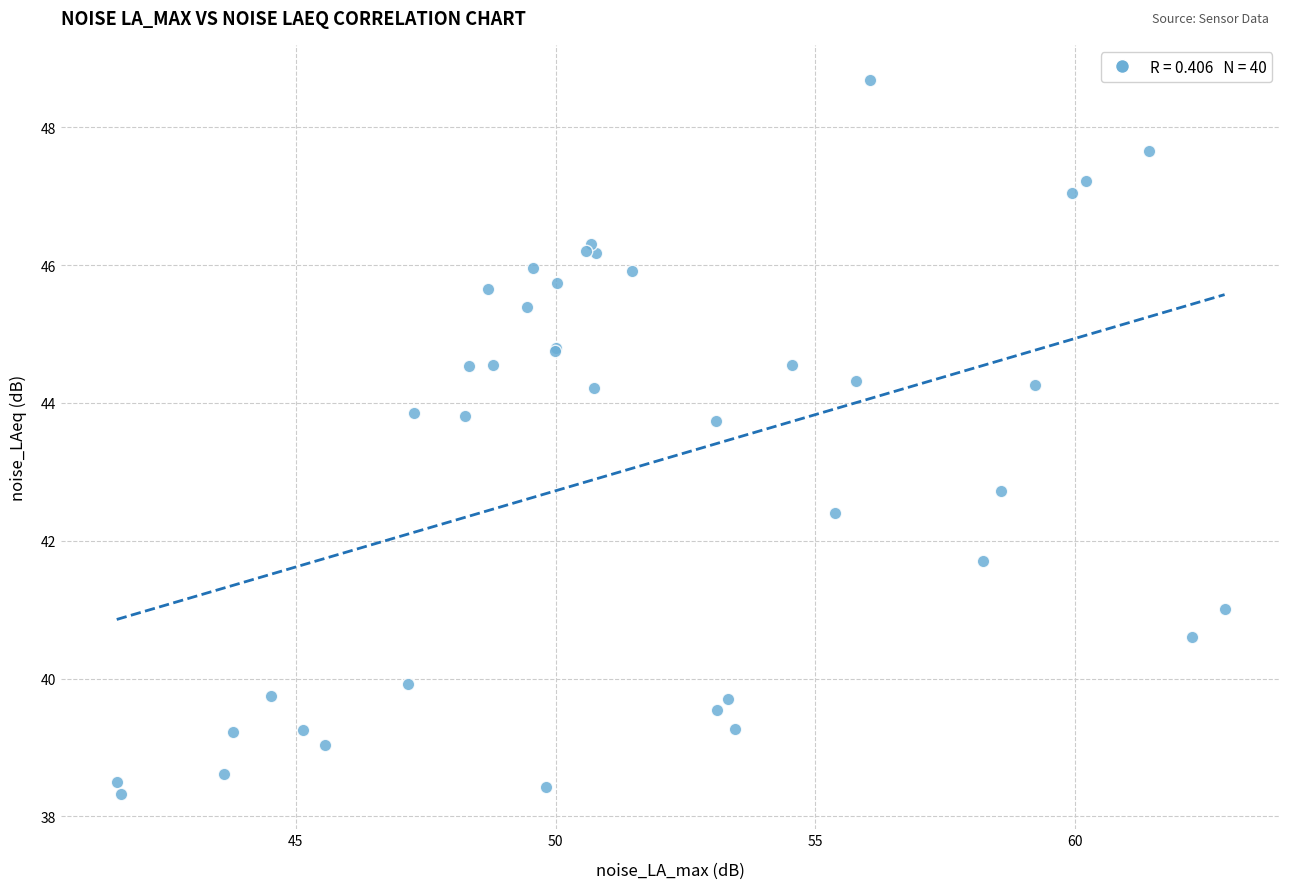

What Y value in the scatter plot is closest to 43?

42.7